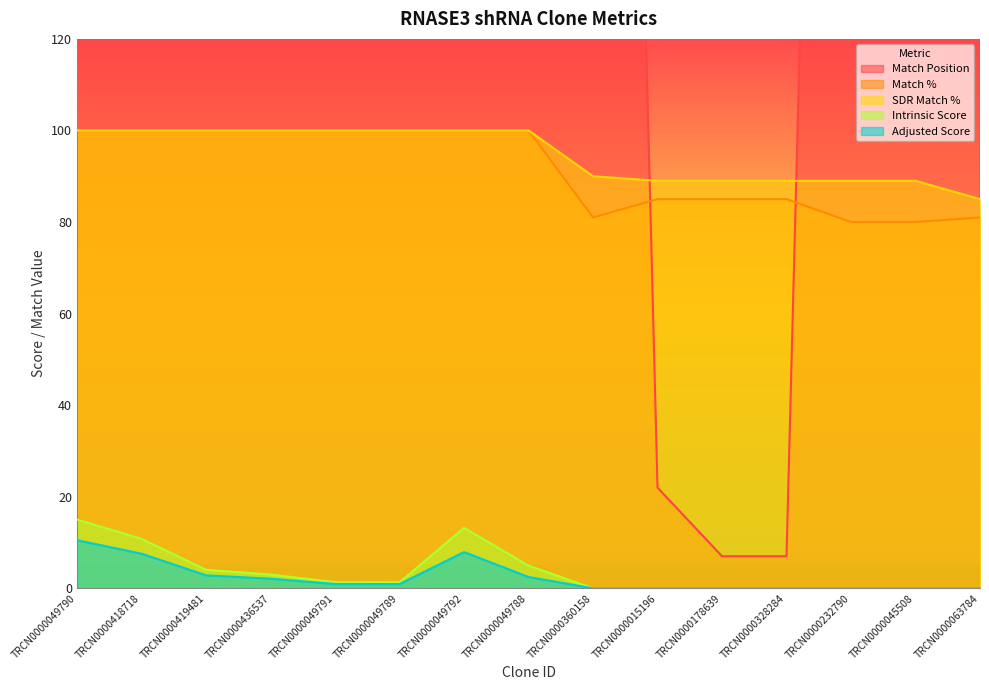

Which series changed the most between TRCN0000360158 and TRCN0000328284?

Match Position